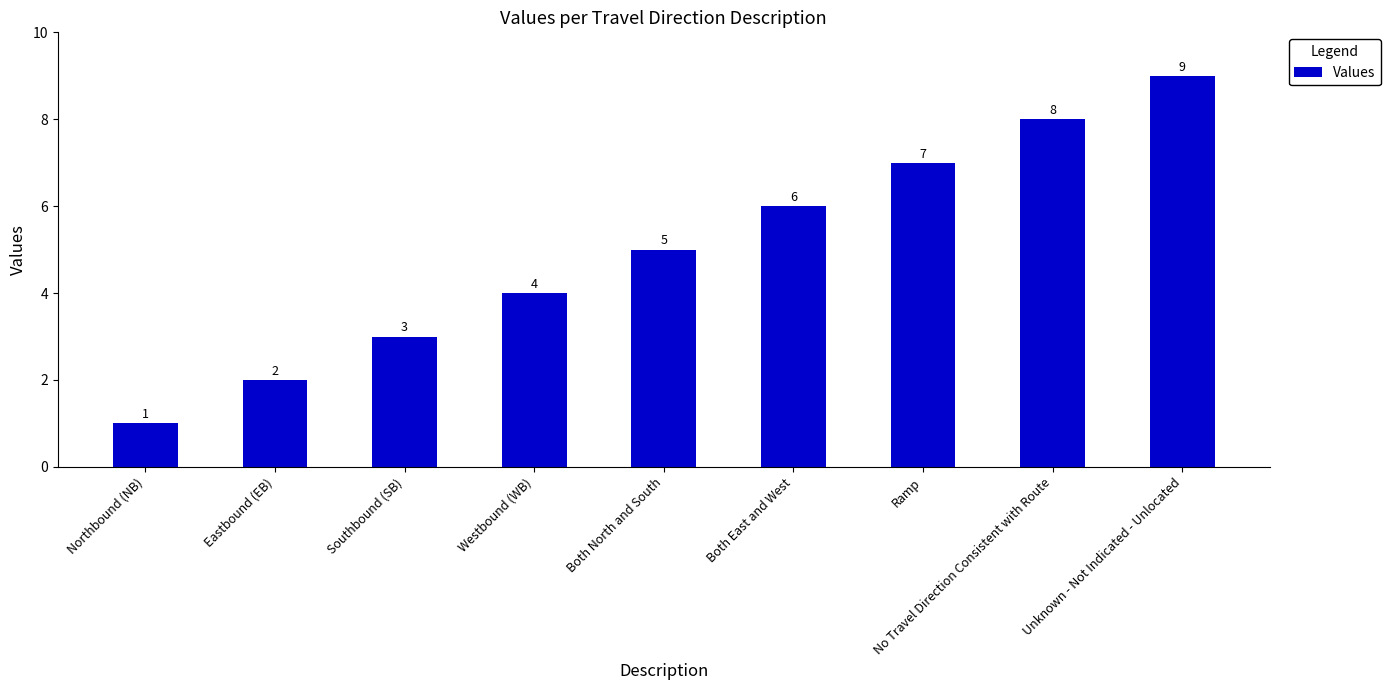

What is the change in value from Northbound (NB) to Ramp?

+6